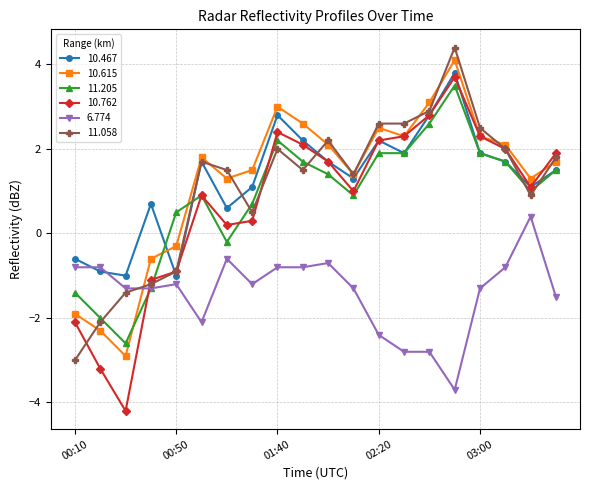

Which series has the largest range (max minus min)?

10.762